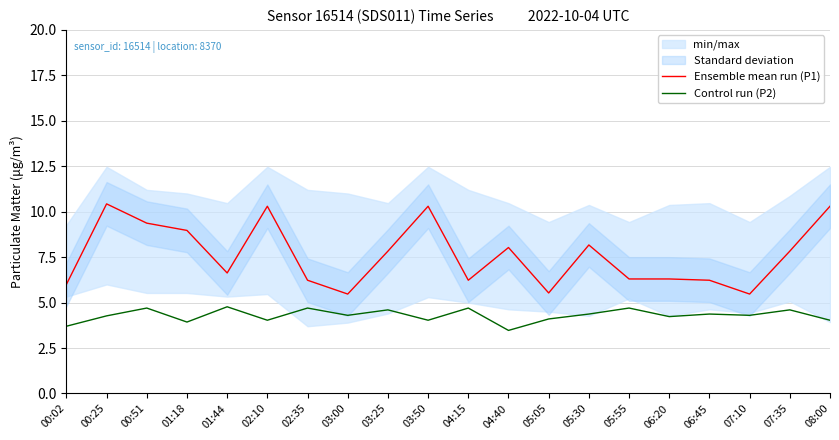

Which series has the largest total across all categories?

Ensemble mean run (P1)